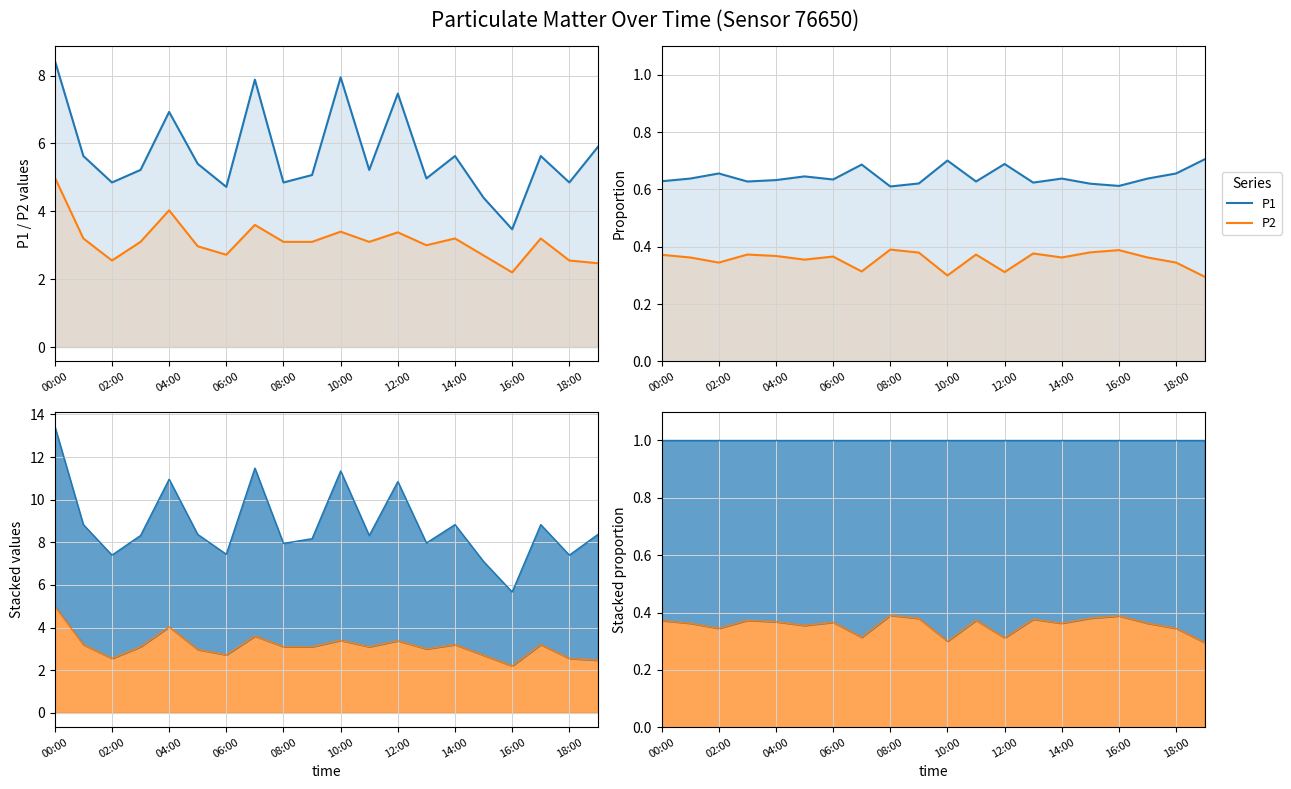

What is the difference between the maximum and minimum values in the P2 series?

0.1